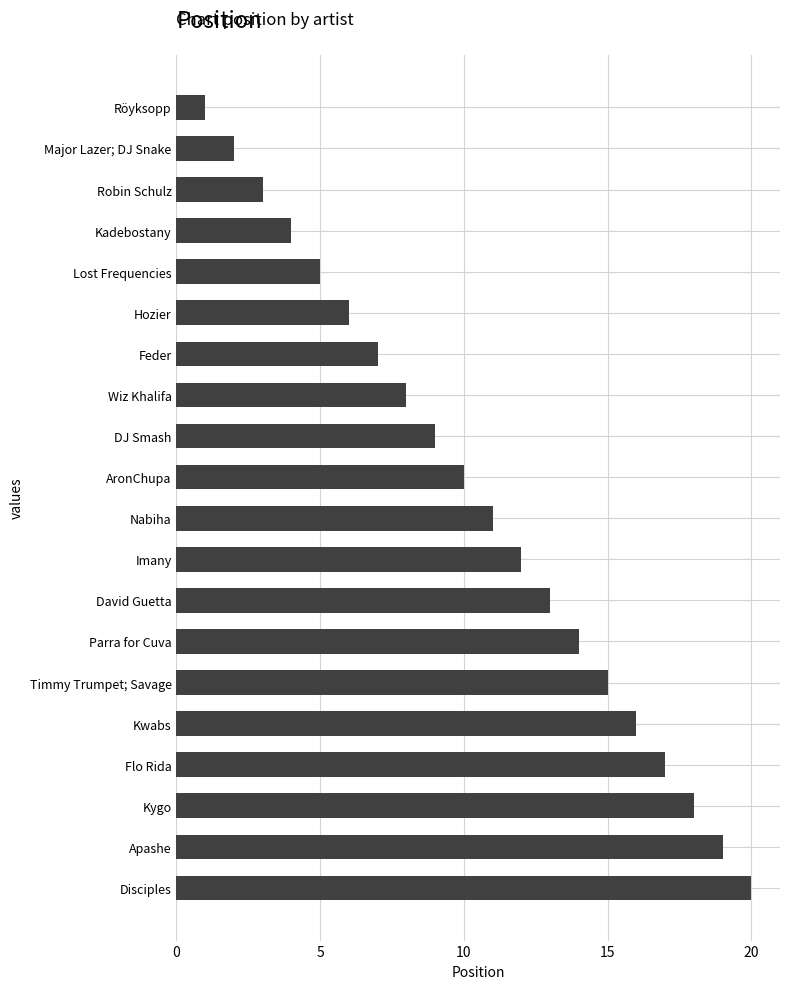

Rank the categories by value from lowest to highest.

Röyksopp, Major Lazer; DJ Snake, Robin Schulz, Kadebostany, Lost Frequencies, Hozier, Feder, Wiz Khalifa, DJ Smash, AronChupa, Nabiha, Imany, David Guetta, Parra for Cuva, Timmy Trumpet; Savage, Kwabs, Flo Rida, Kygo, Apashe, Disciples